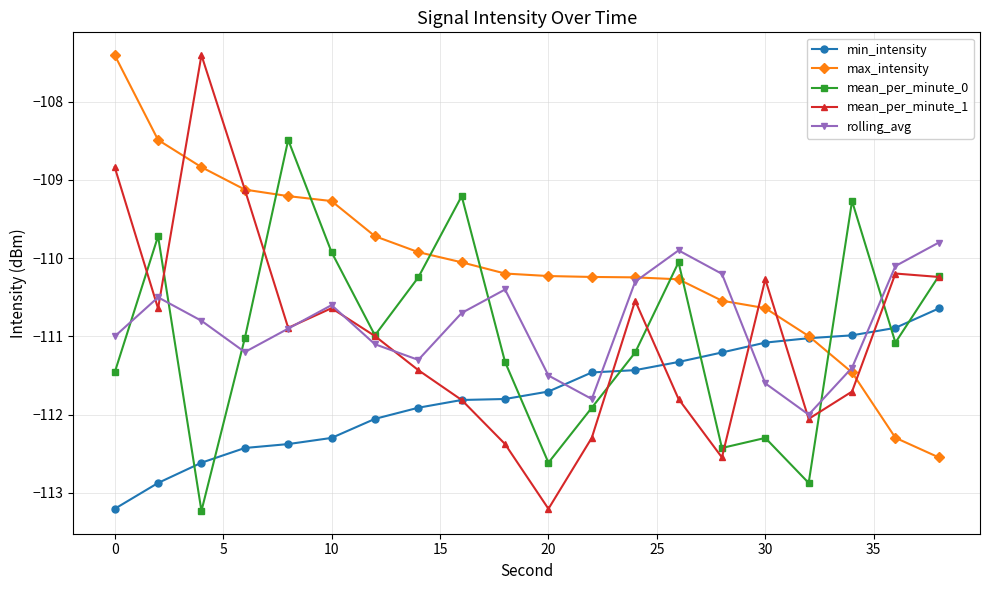

Count the number of categories in the chart.

20